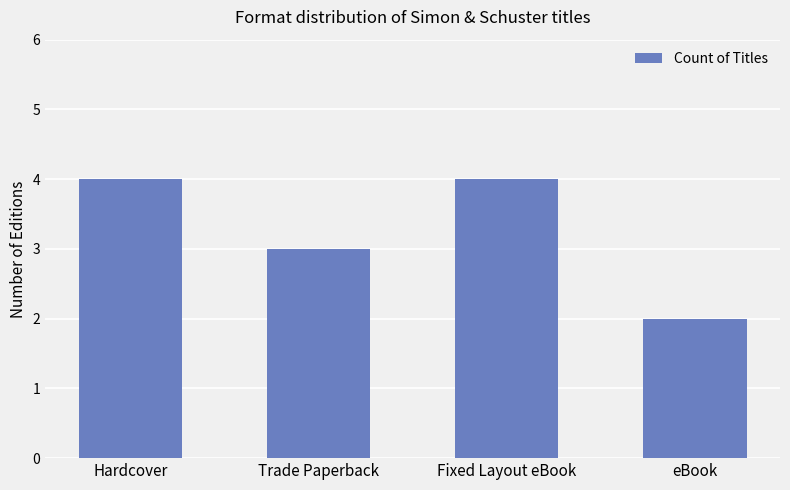

What position from the right is Trade Paperback?

3